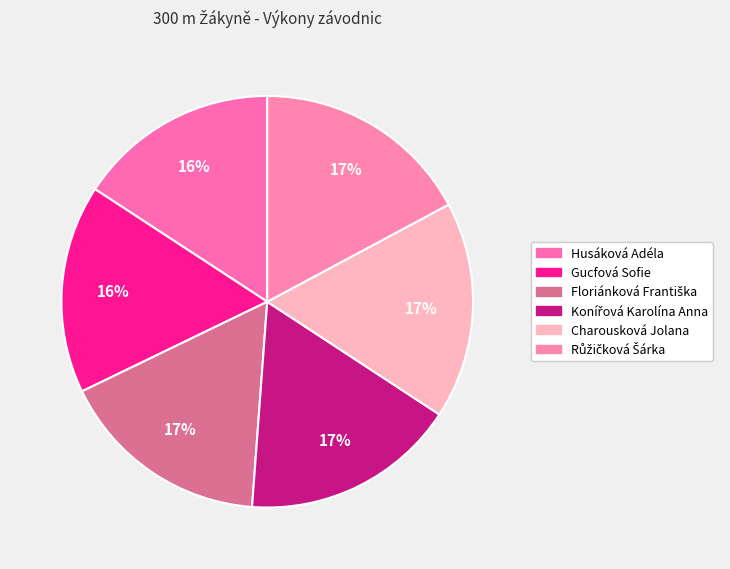

To the nearest percent, what is the combined percentage of Konířová Karolína Anna and Gucfová Sofie?

33%